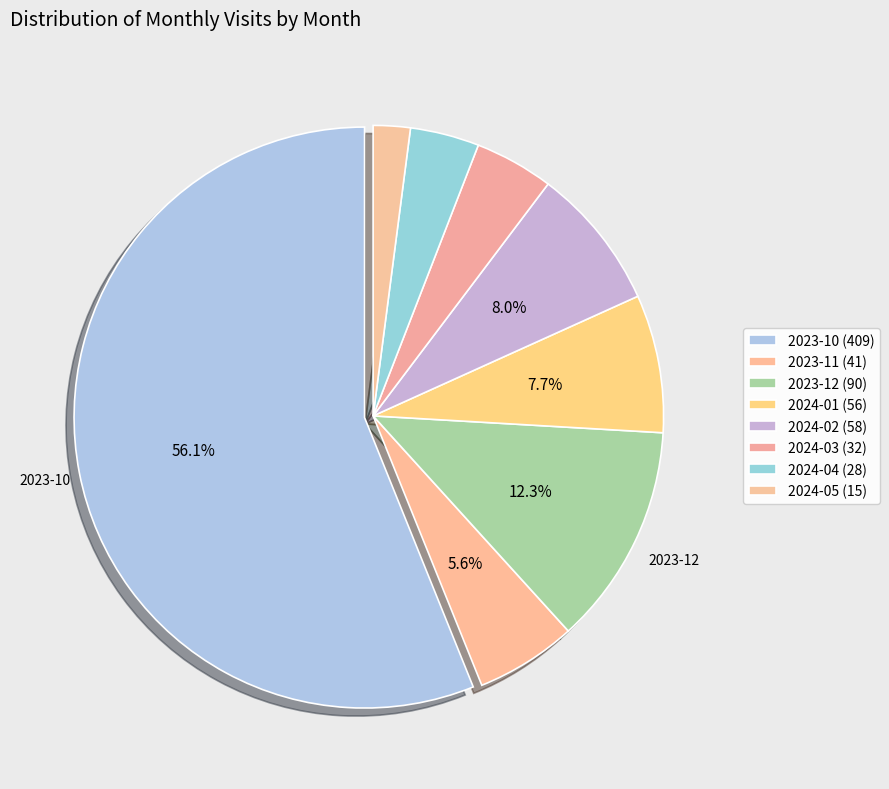

True or false: 2024-01 accounts for 8% of the total.

True